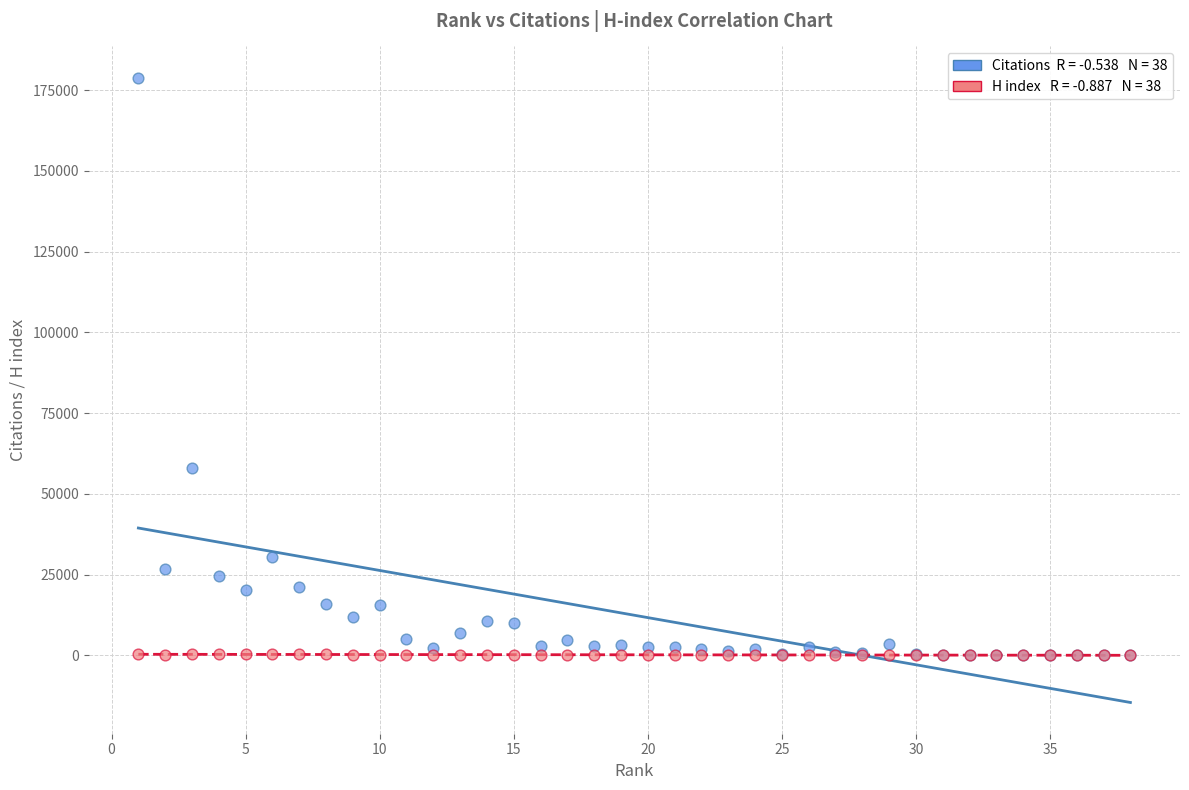

Across all series, what Y value is closest to 89435?

58126